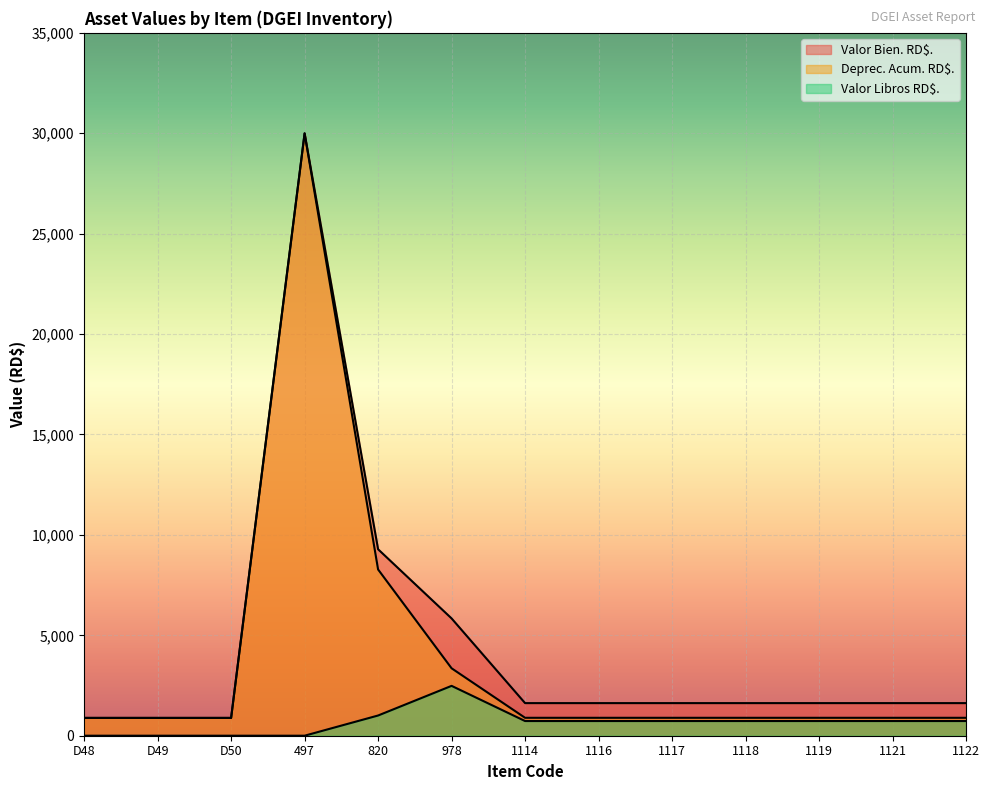

At which category does the chart reach its peak across all series?

497